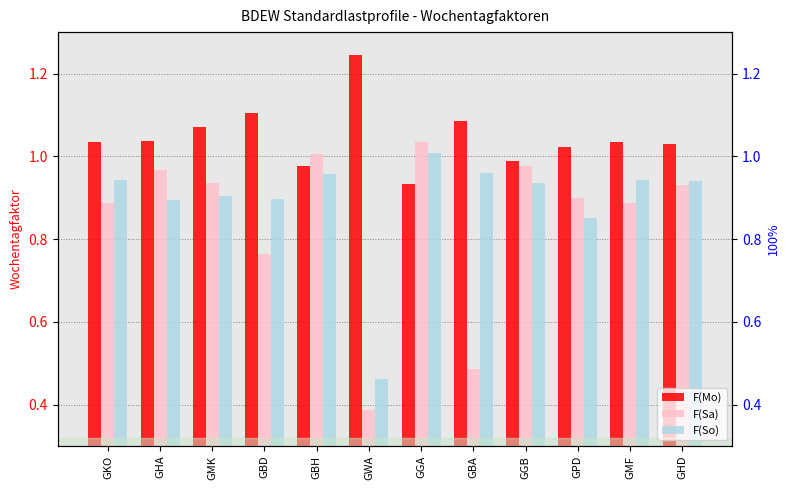

Are the bars horizontal?

No